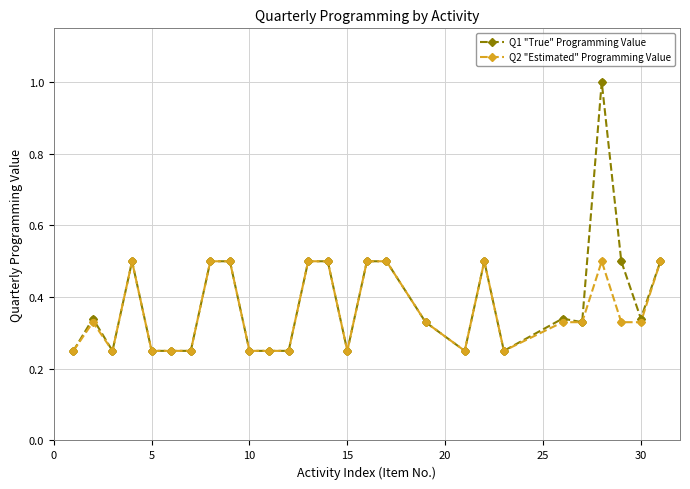

At how many categories does at least one series exceed 0?

27